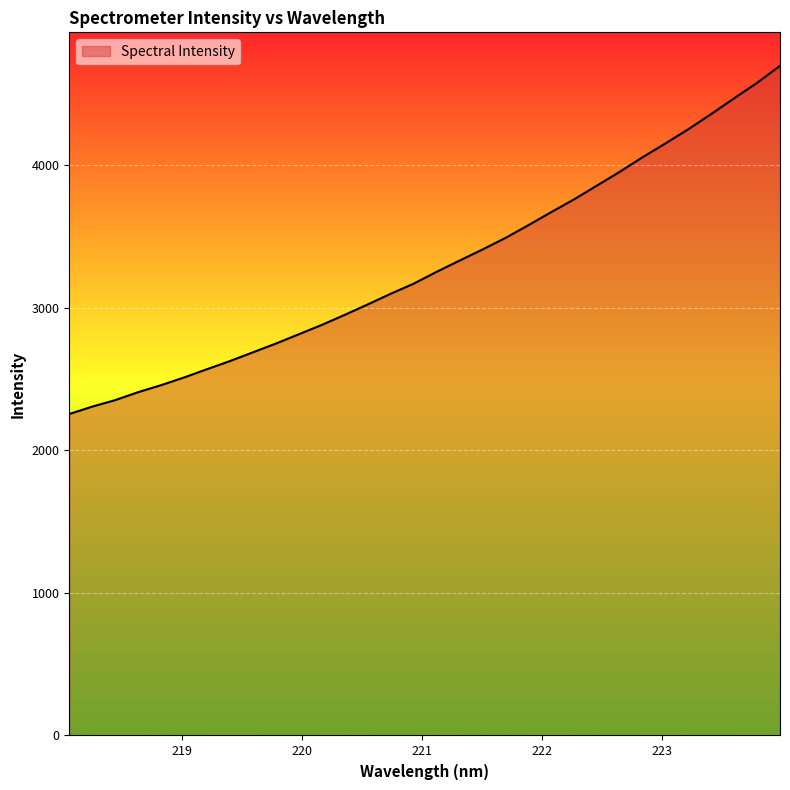

What is the difference between the maximum and minimum values?

2441.9